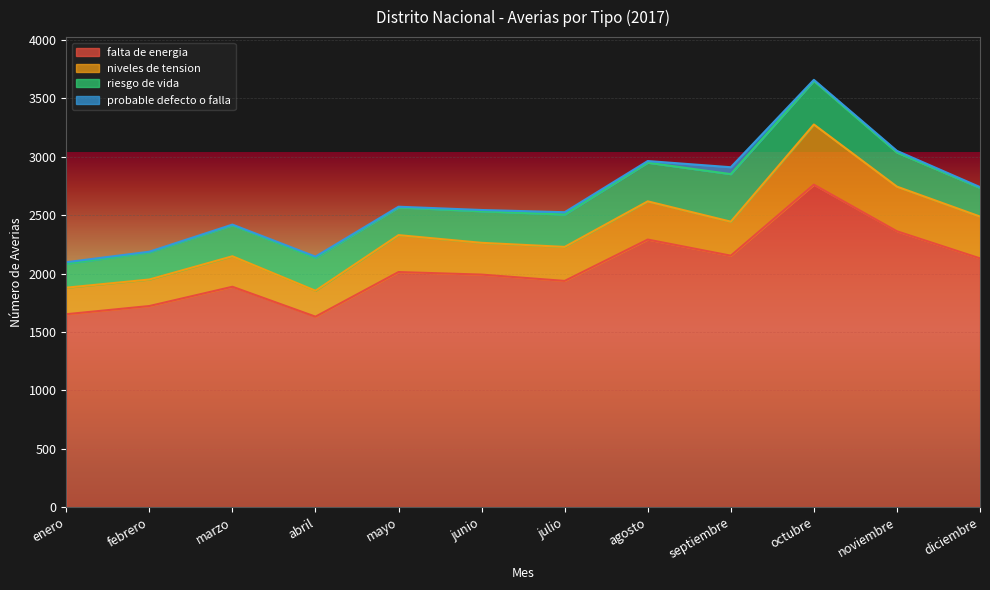

Between junio and marzo, which is larger?

junio